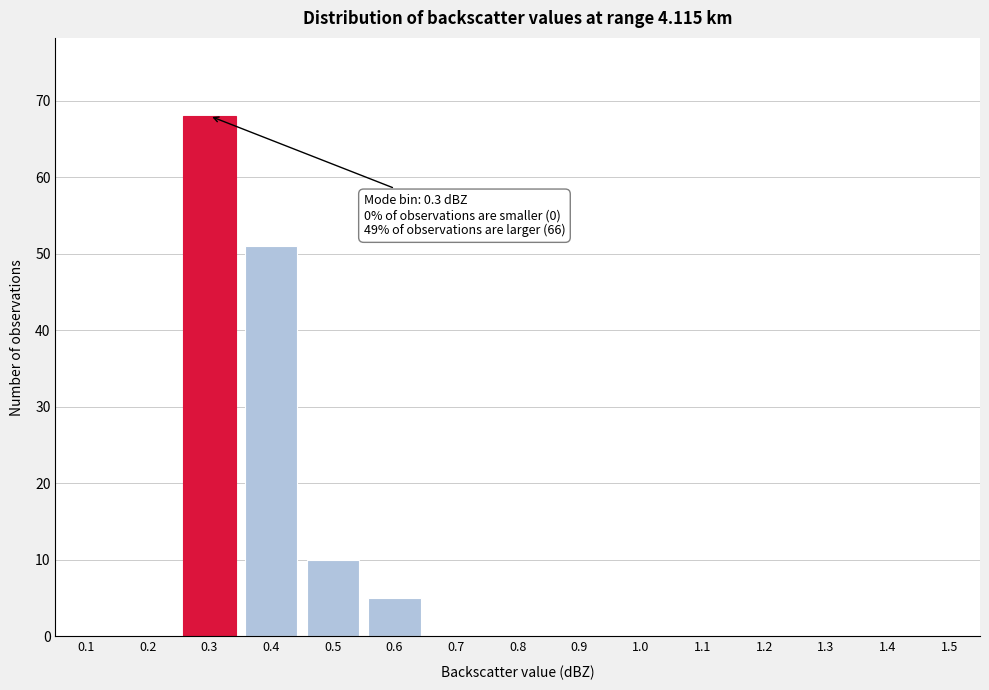

Reading left to right, what are all the values shown in this chart?

0.1=0	0.2=0	0.3=68	0.4=51	0.5=10	0.6=5	0.7=0	0.8=0	0.9=0	1.0=0	1.1=0	1.2=0	1.3=0	1.4=0	1.5=0